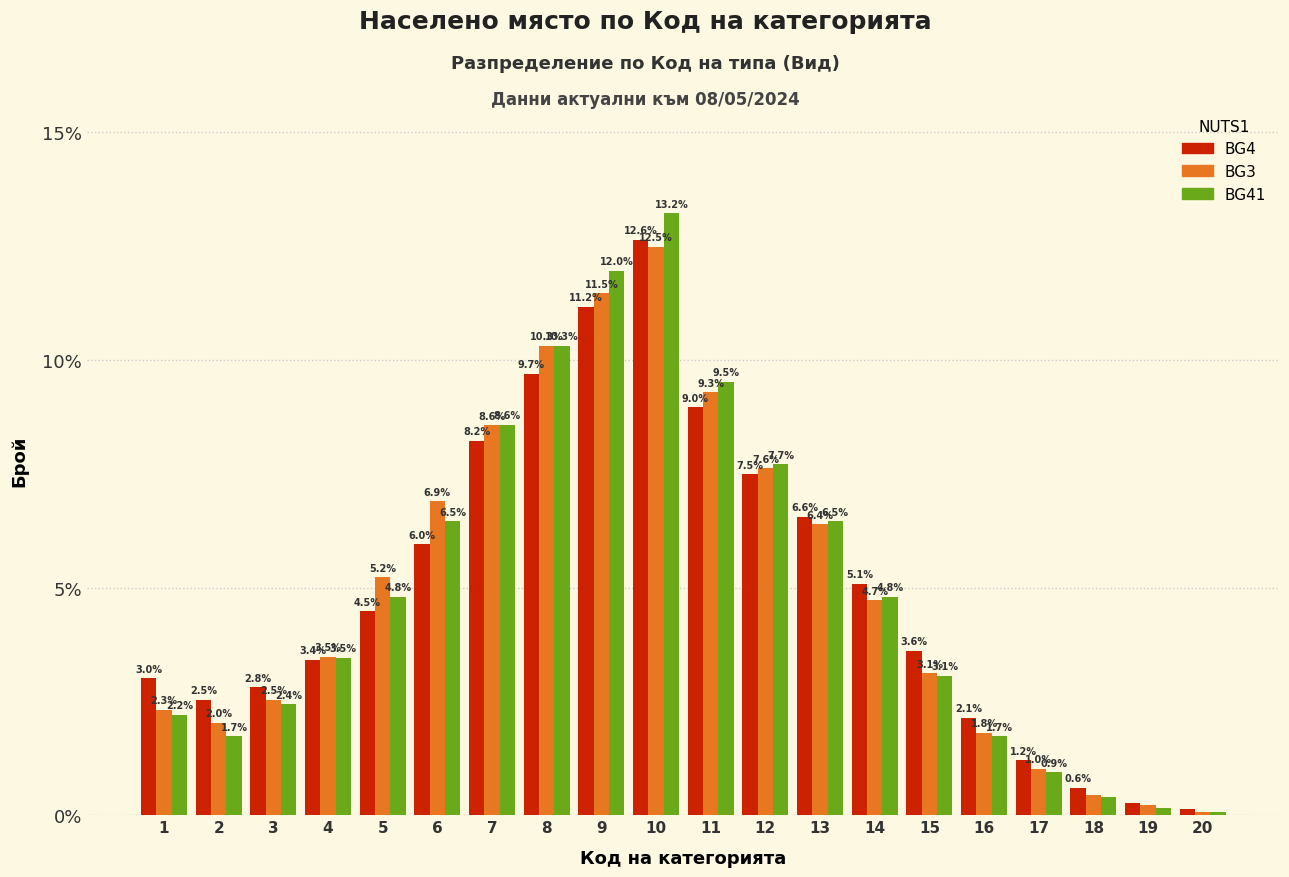

Which series has the largest total across all categories?

BG4